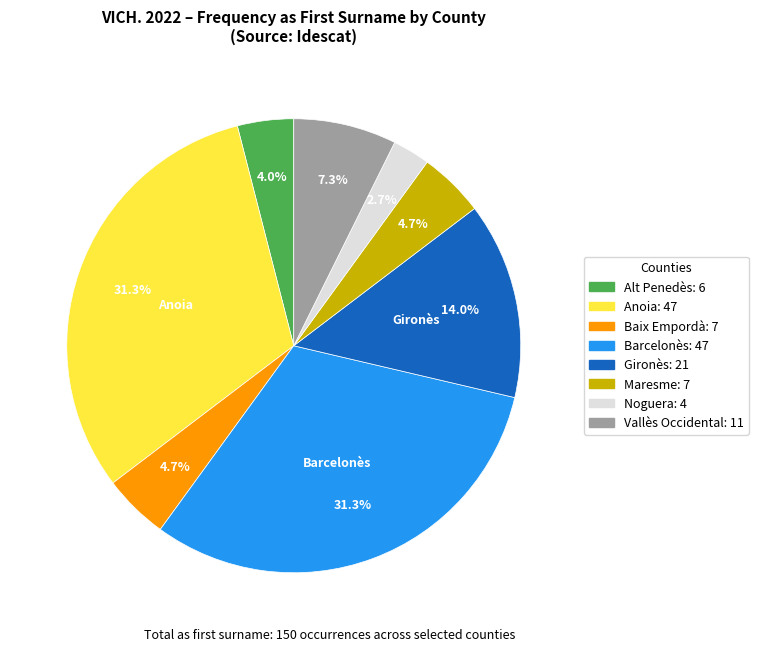

What is the smallest slice in the pie chart?

Noguera